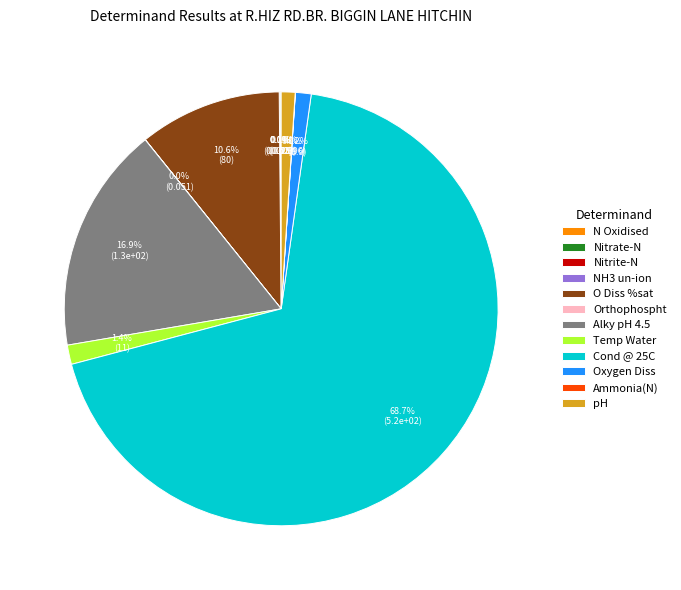

Combined, do O Diss %sat and Alky pH 4.5 account for over 50%?

No